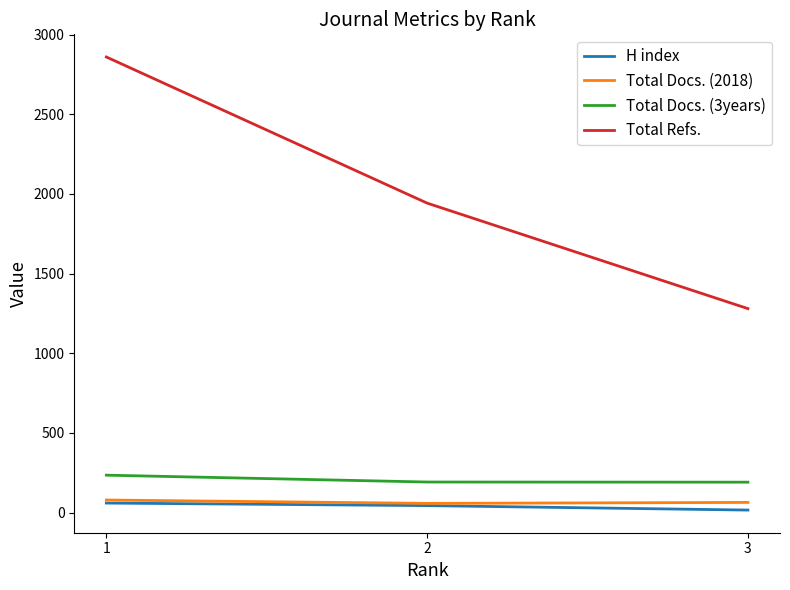

What are all the series names shown in the legend?

H index, Total Docs. (2018), Total Docs. (3years), Total Refs.